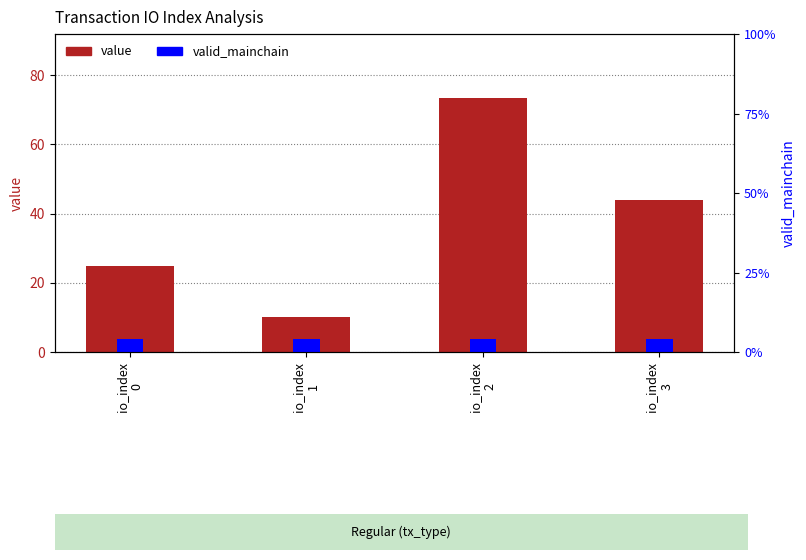

What is the value of the value bar at the 2nd from the left?

10.0